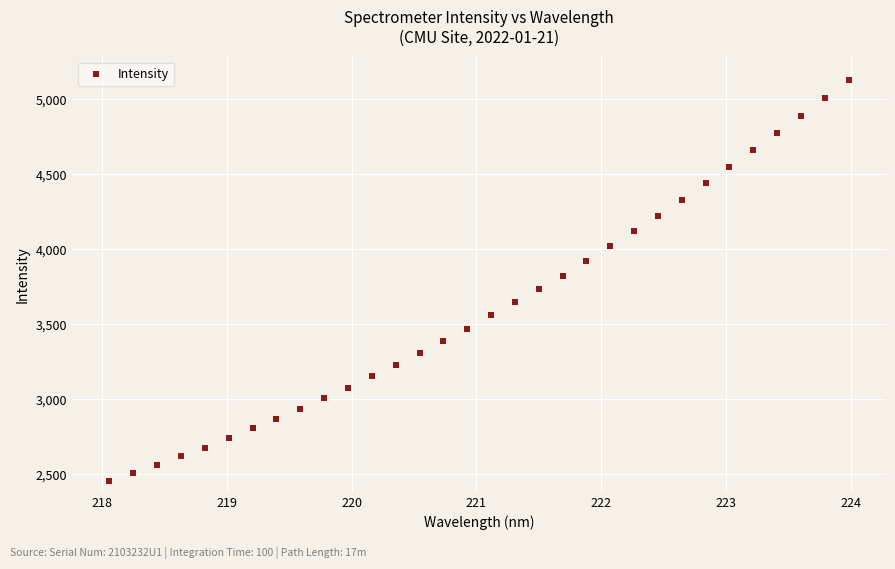

What is the range of Y values (max minus min)?

2674.7